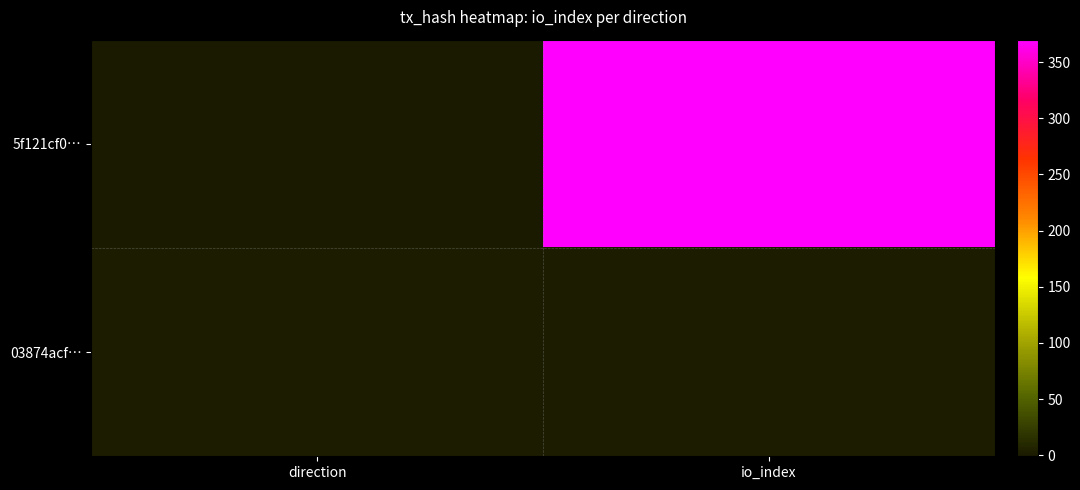

Reading left to right, extract all data points from this chart.

5f121cf0…: direction=-1	io_index=370
03874acf…: direction=1	io_index=1